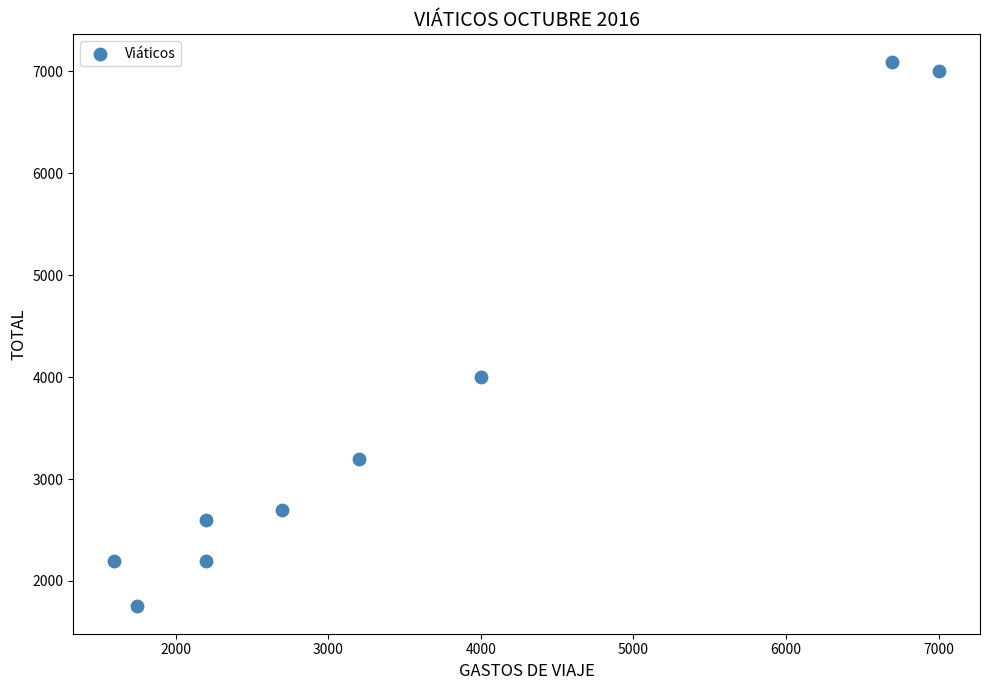

What Y value in the scatter plot is closest to 4422?

4000.0